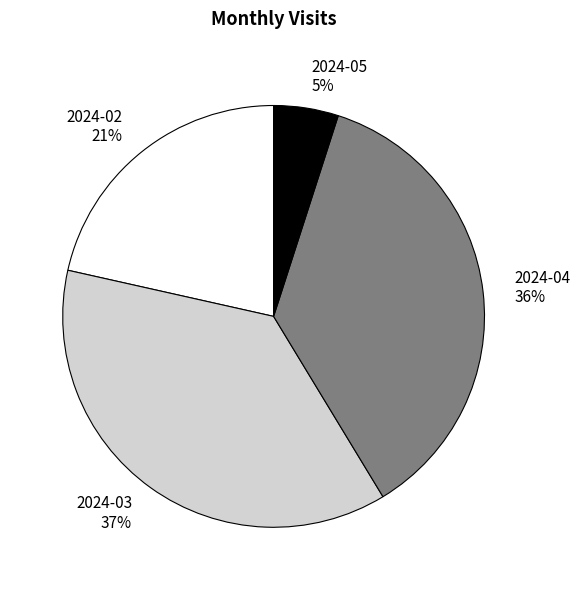

How many segments does this pie chart have?

4